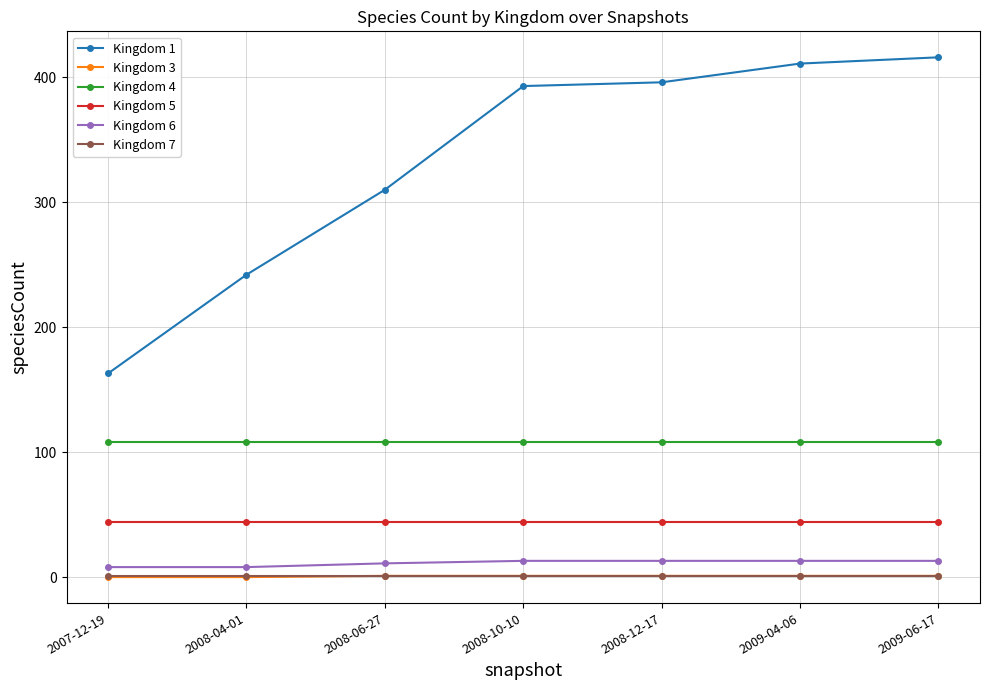

True or false: Kingdom 3 and Kingdom 4 intersect in this chart.

False